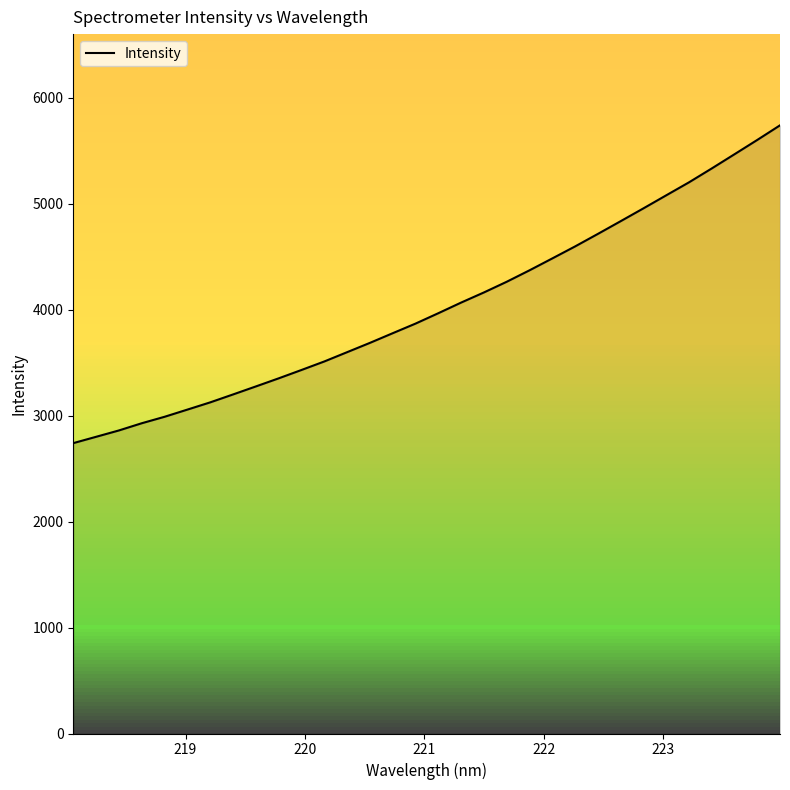

What is the difference between the maximum and minimum values?

2998.5